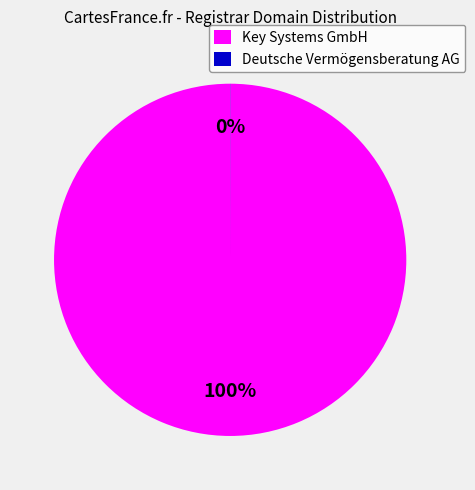

Which slice is the largest?

Key Systems GmbH